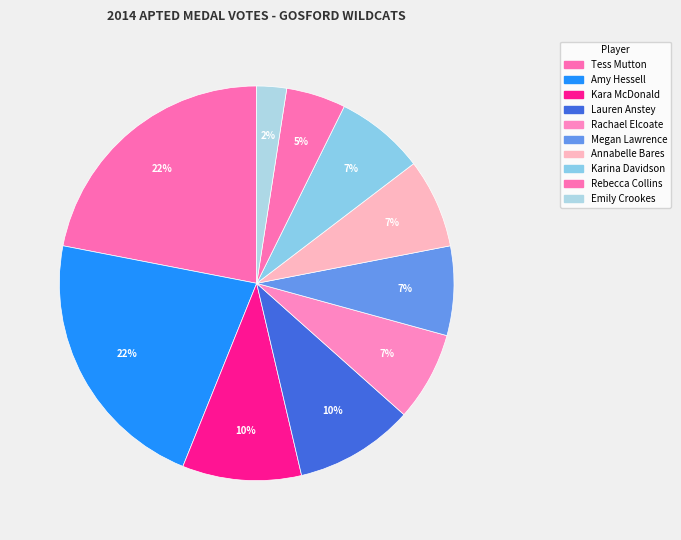

Does Megan Lawrence represent more than half of the total?

No